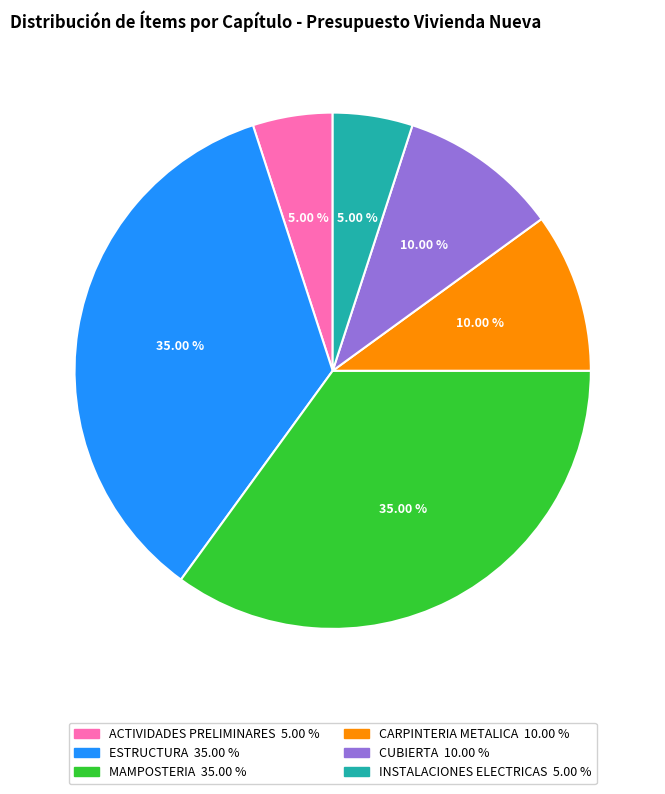

How many slices are in this pie chart?

6